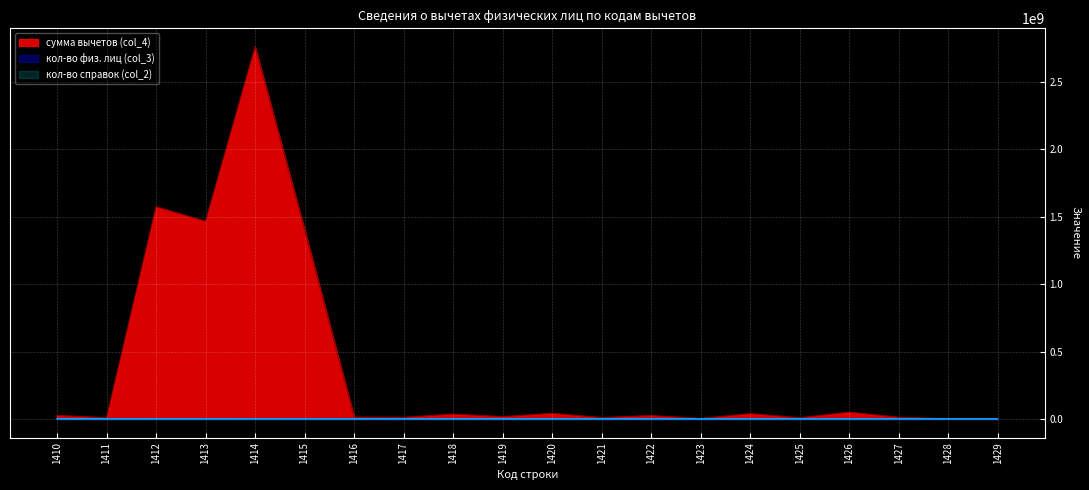

How many lines are shown in the chart?

3